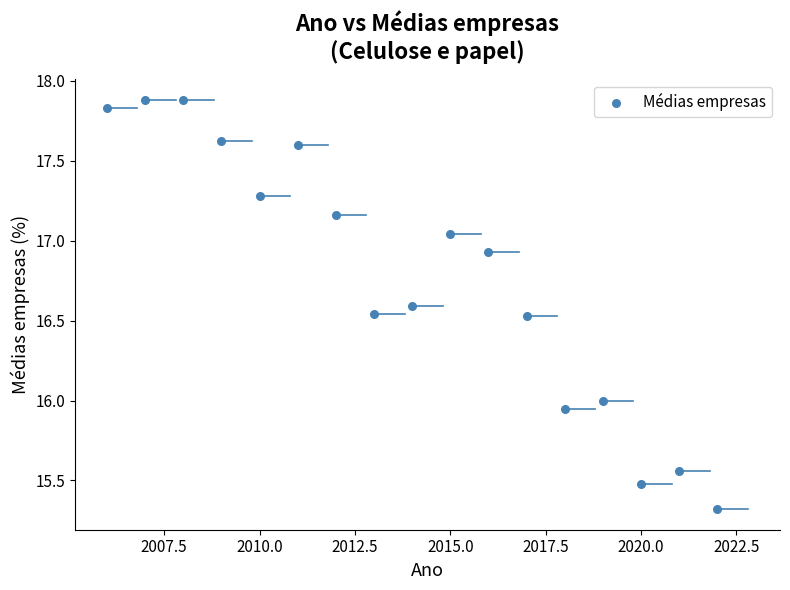

What is the range of X values (max minus min)?

16.0